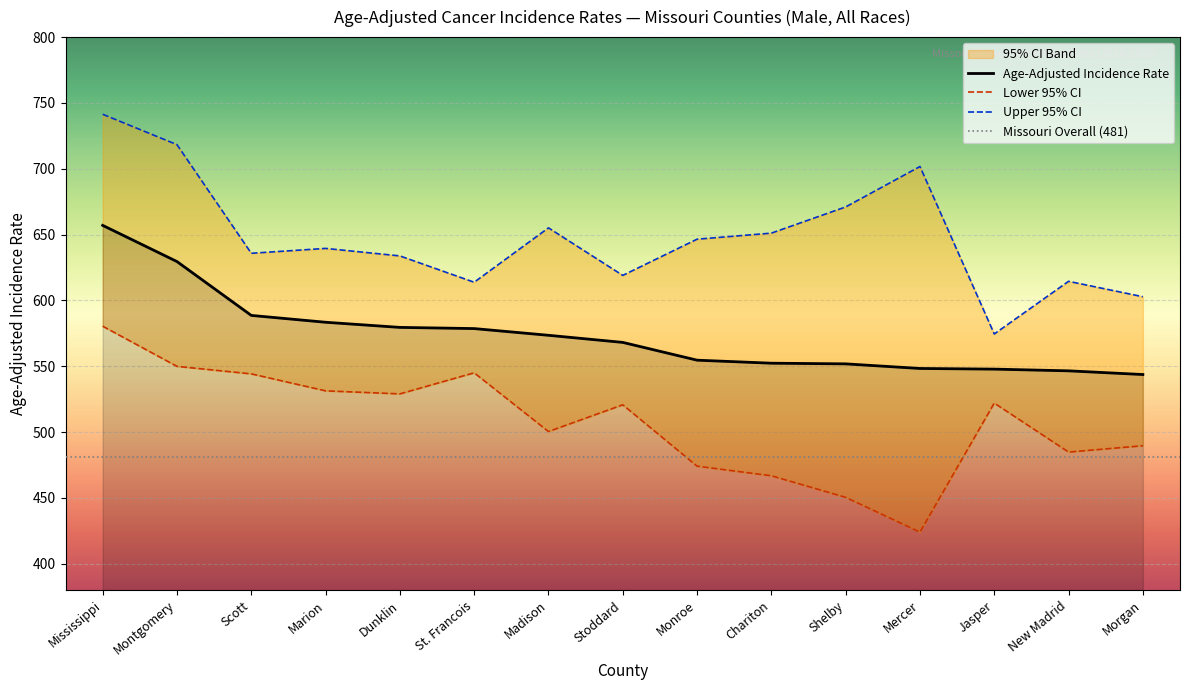

Is it true that Upper 95% CI equals 646.5 at Monroe?

True